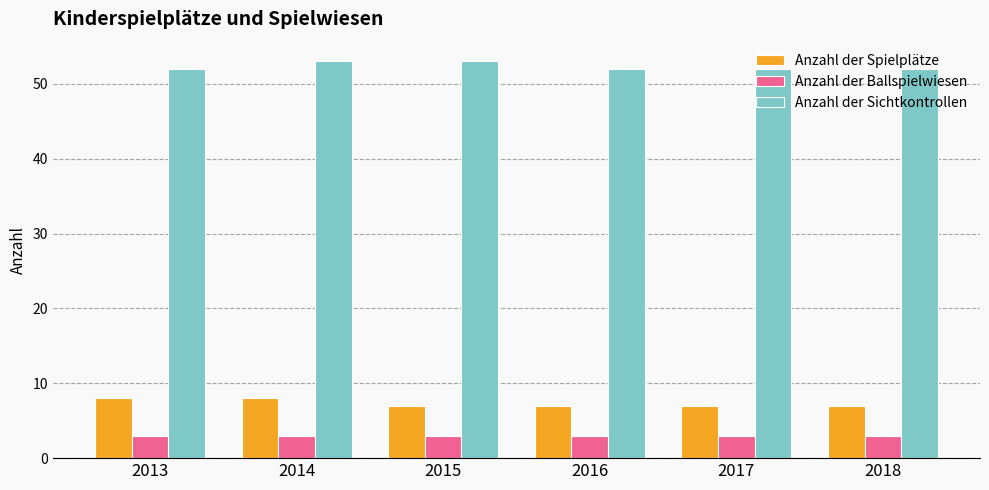

What is the sum of the Anzahl der Spielplätze values at 2014 and 2013?

16